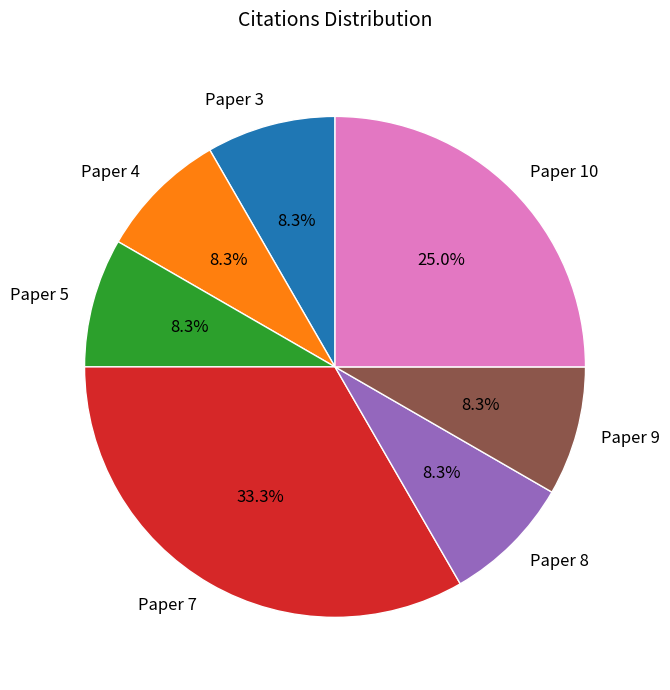

The Paper 5 slice represents 3% of the pie. True or false?

False